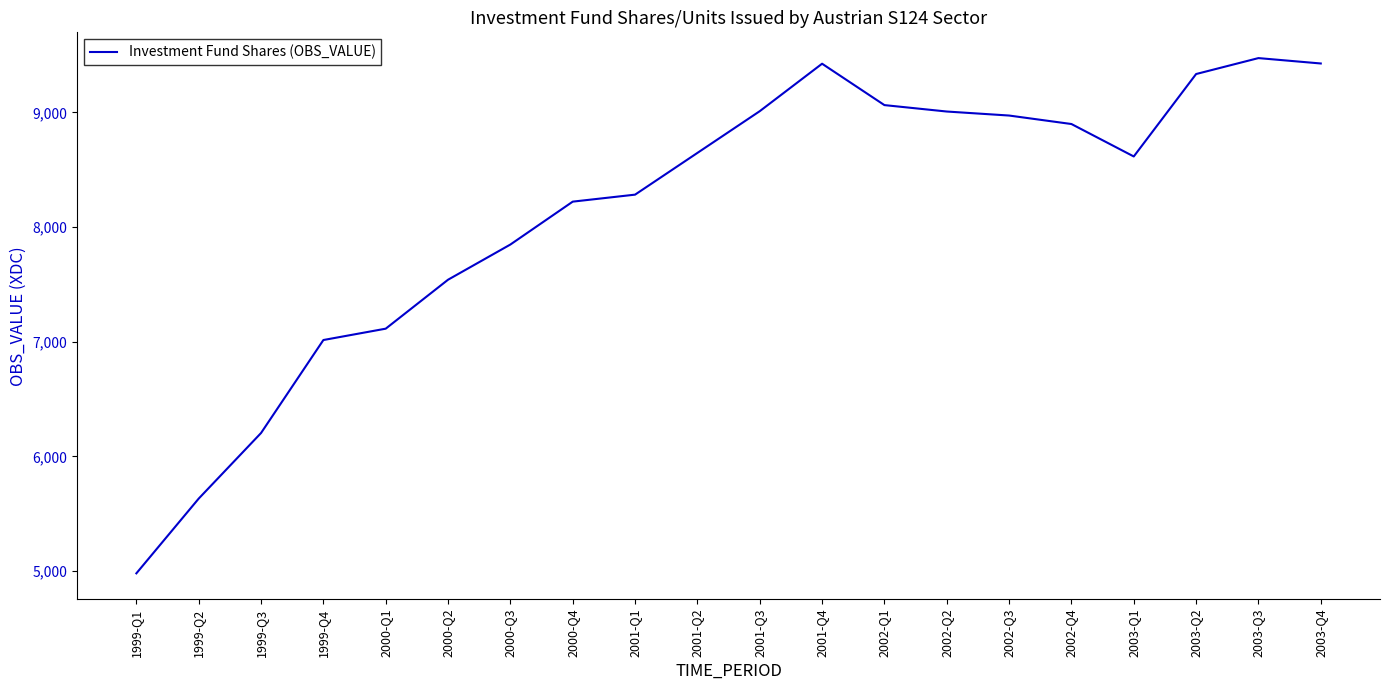

What is the approximate value at 2002-Q2, to the nearest 100?

9000